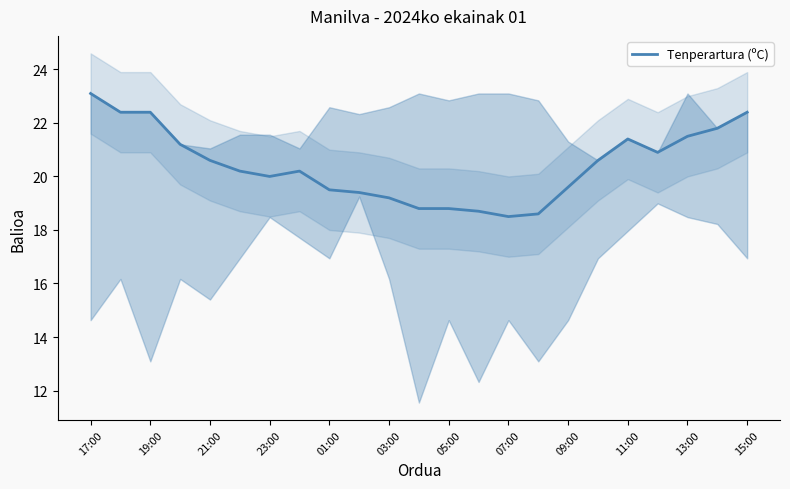

Does the chart display data point markers on the line(s)?

No